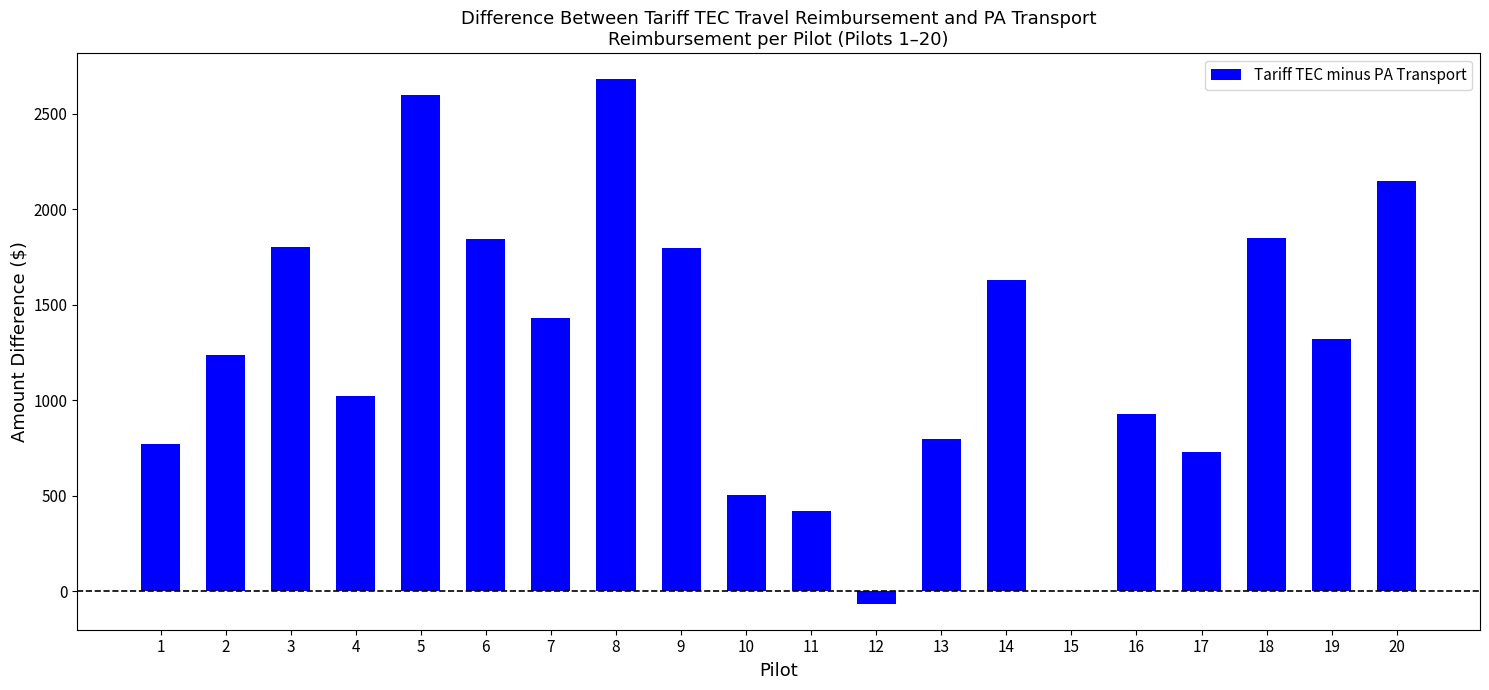

Which has a higher value, 13 or 5?

5